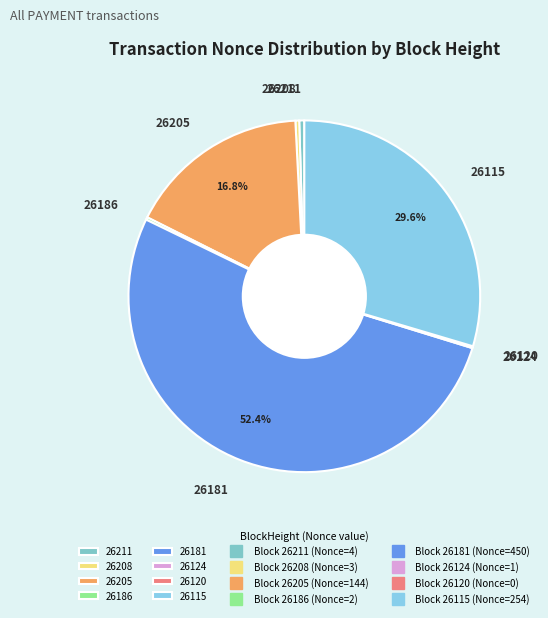

Combined, do 26205 and 26115 account for over 50%?

No